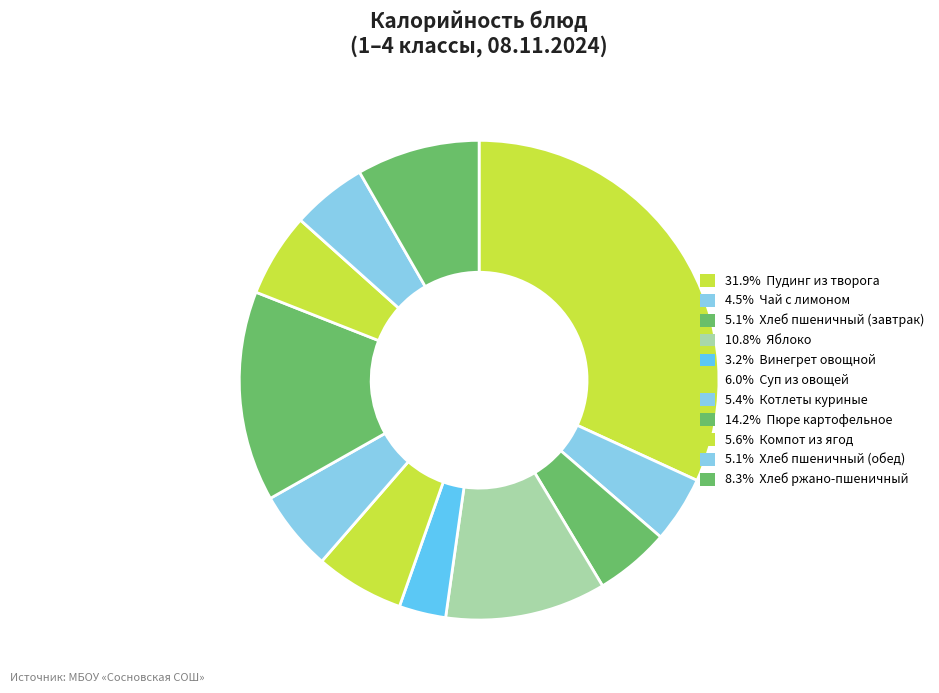

How many segments does this pie chart have?

11